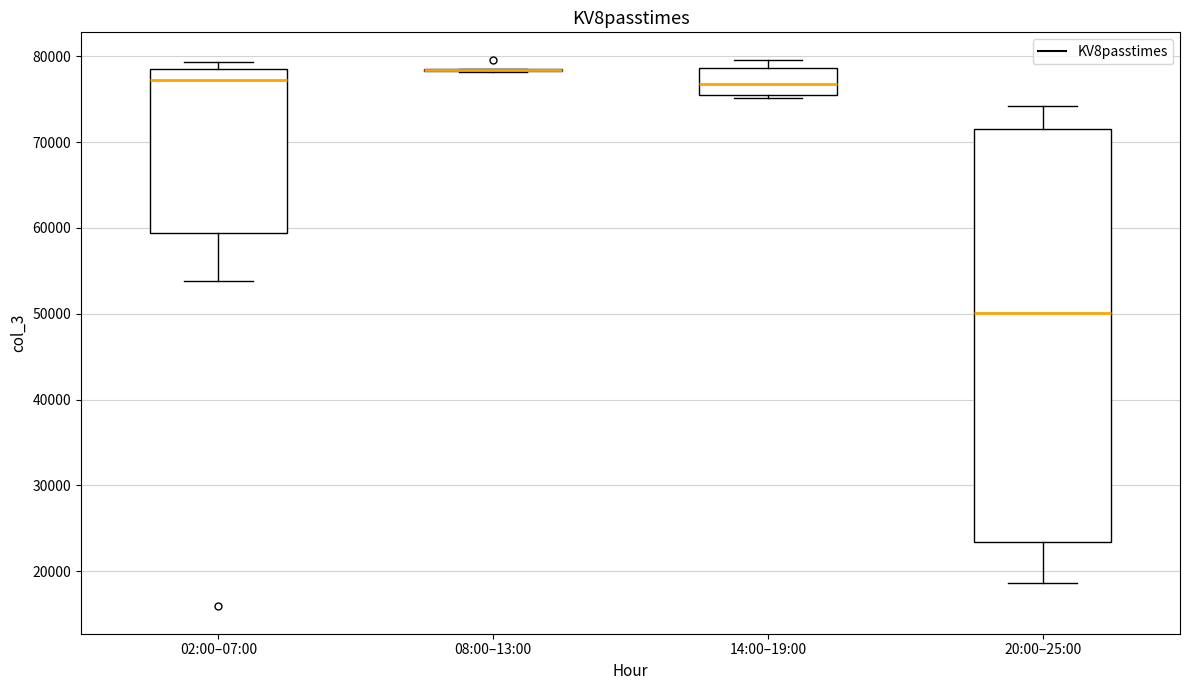

Reading left to right, transcribe this box plot: for each box, give where its median line is, the range the box spans, and where its two whiskers end, as read against the y-axis. The values are not printed on the chart, so give them approximately, as read against the axis.

02:00–07:00: median 77000, box 59000 to 79000, whiskers 54000 to 79000 (just above the box's upper edge)
08:00–13:00: box collapsed to a line at 78000, whiskers 78000 to 79000
14:00–19:00: median 77000, box 75000 to 79000, whiskers 75000 (just below the box's lower edge) to 80000
20:00–25:00: median 50000, box 23000 to 72000, whiskers 19000 to 74000